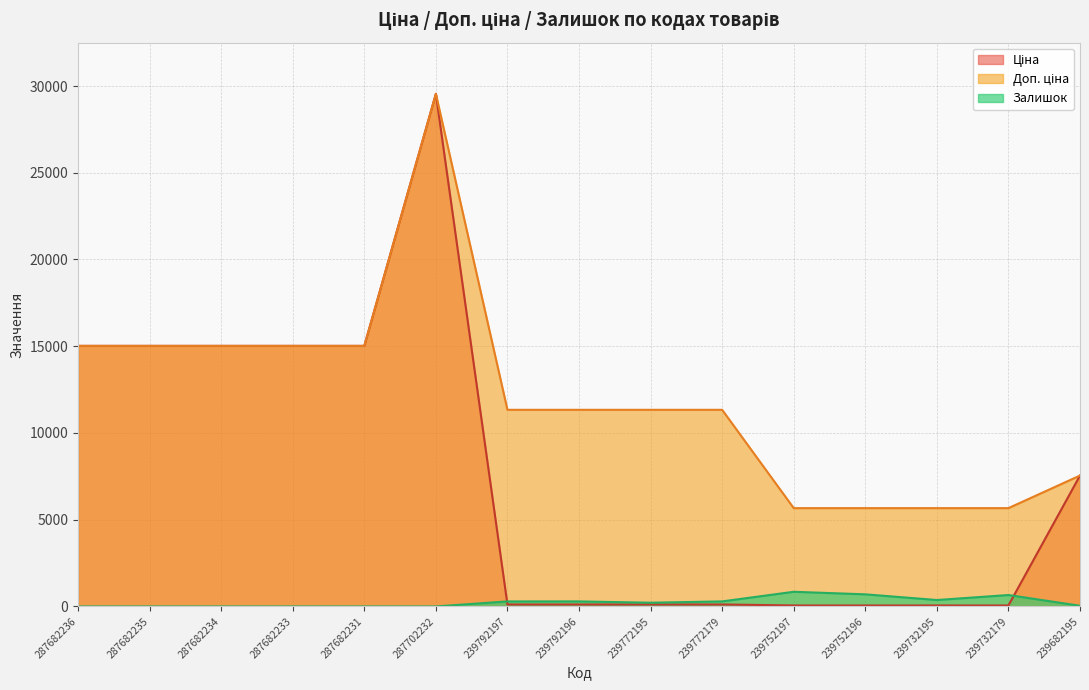

How many interior local peaks does the Ціна series have?

1